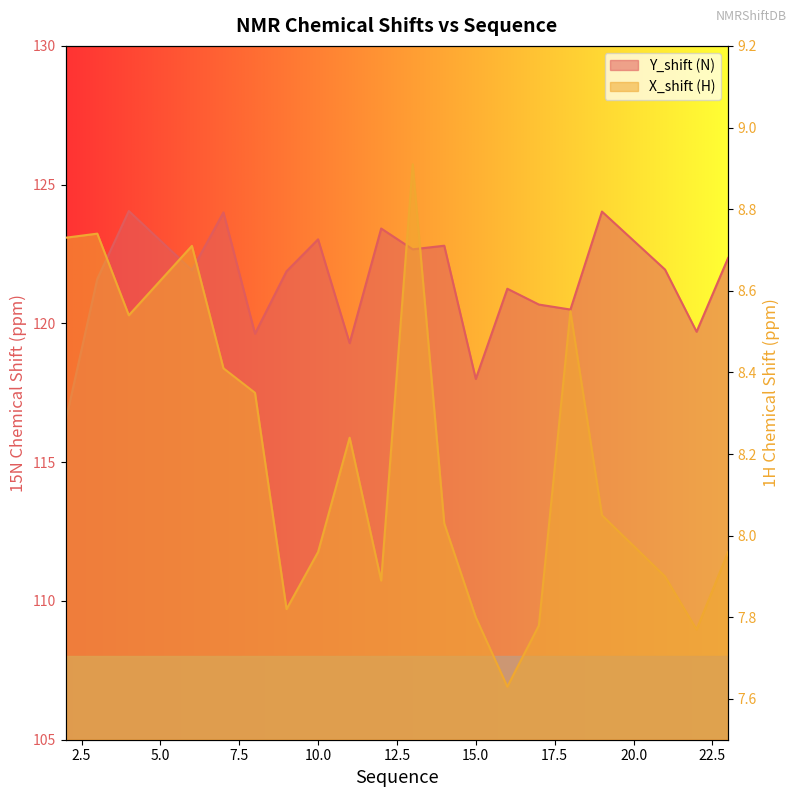

The Y_shift (N) series shows 33.4 at 3. True or false?

False